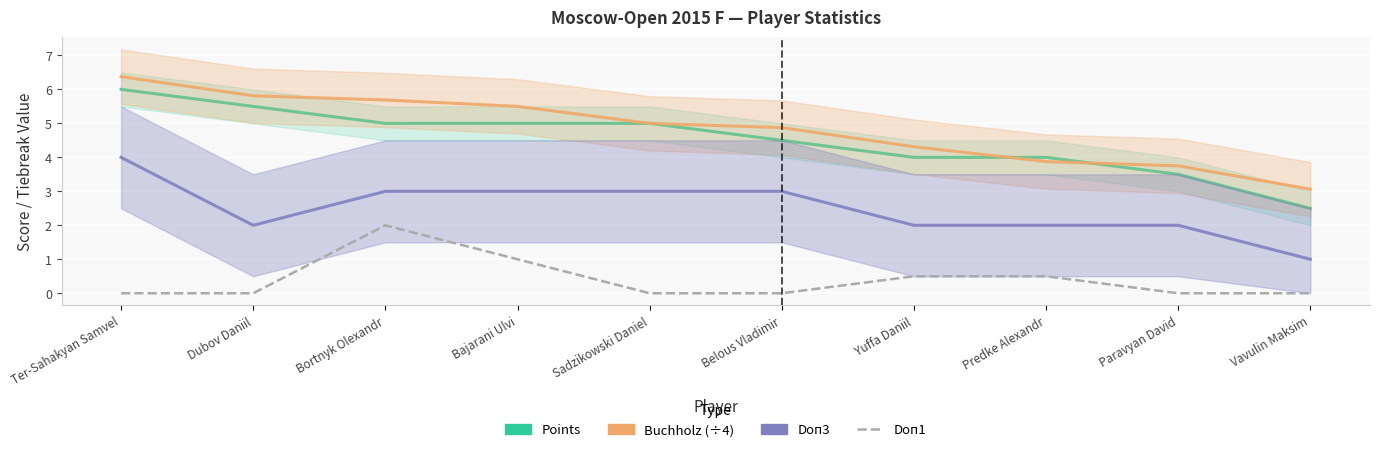

At which category is the sum across all series the highest?

Ter-Sahakyan Samvel